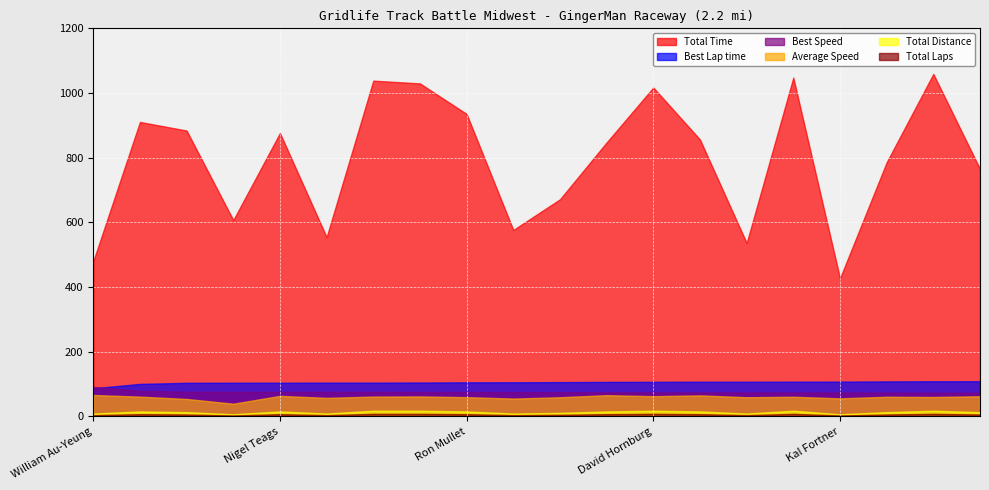

What is the minimum value shown in the chart?

3.0